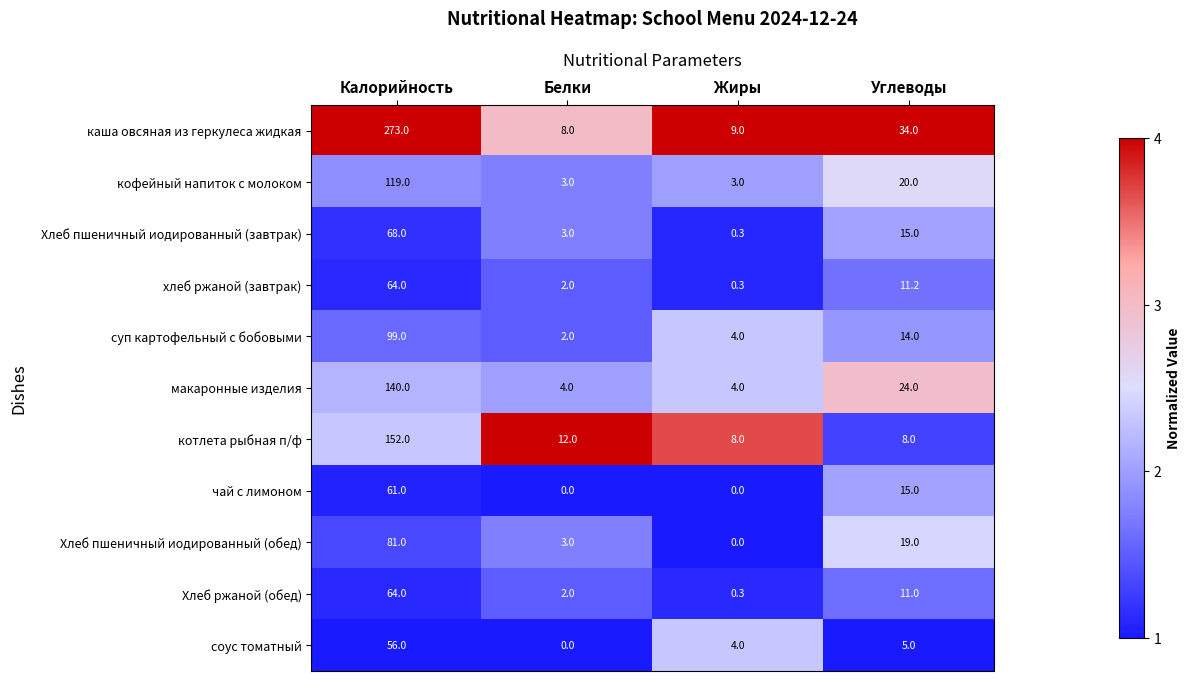

What is the difference between the highest and lowest values at Калорийность?

217.0